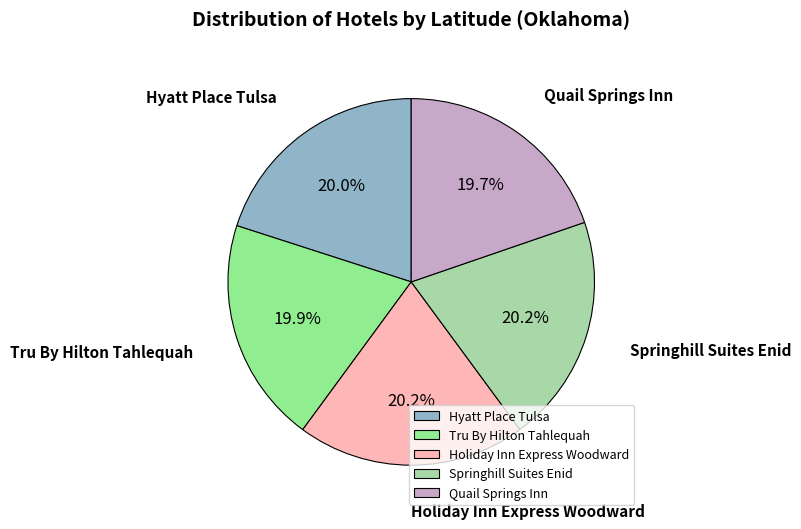

Is it true that Holiday Inn Express Woodward is 20% of the pie?

True